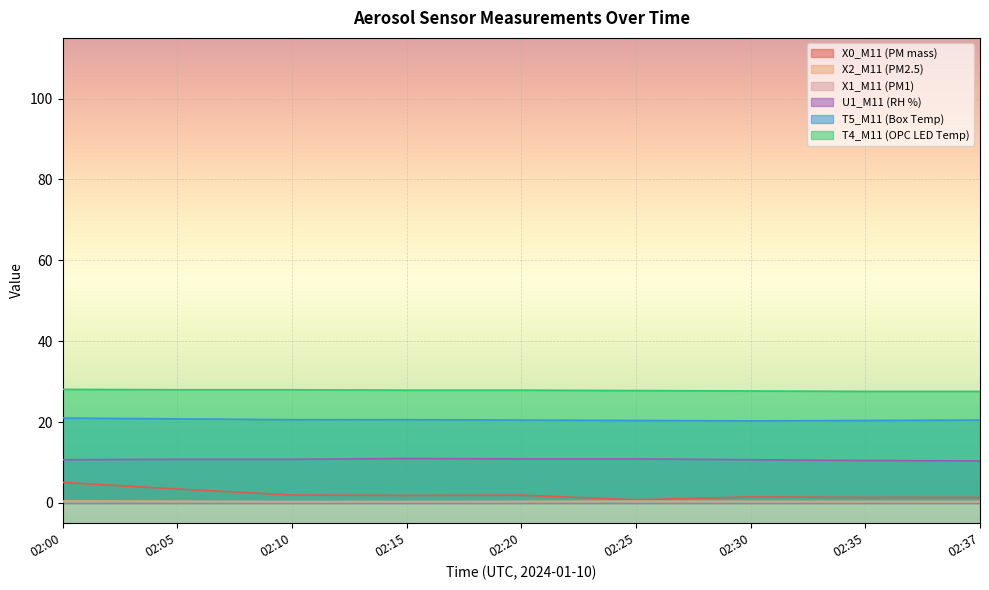

List the labels in order of U1_M11 (RH %) value, smallest first.

02:37, 02:35, 02:00, 02:30, 02:05, 02:10, 02:20, 02:25, 02:15